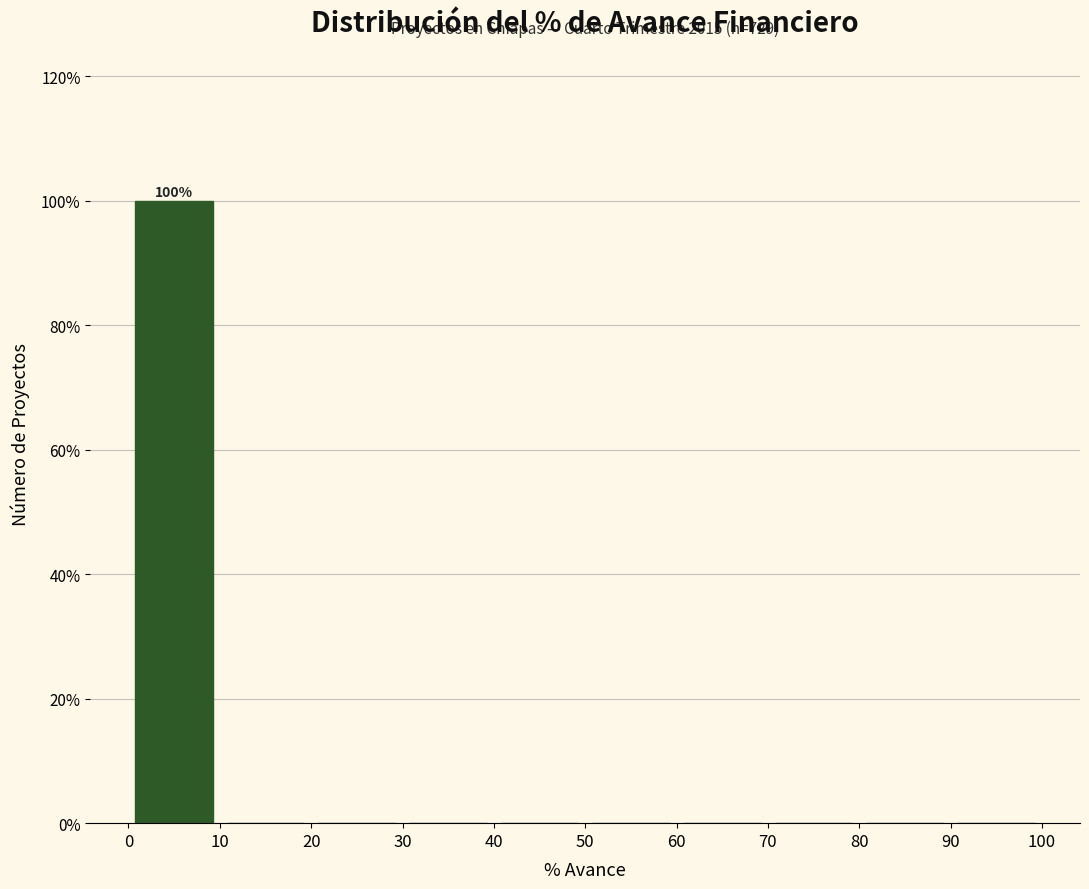

Over which range of the x-axis is the bar tallest?

0 to 10